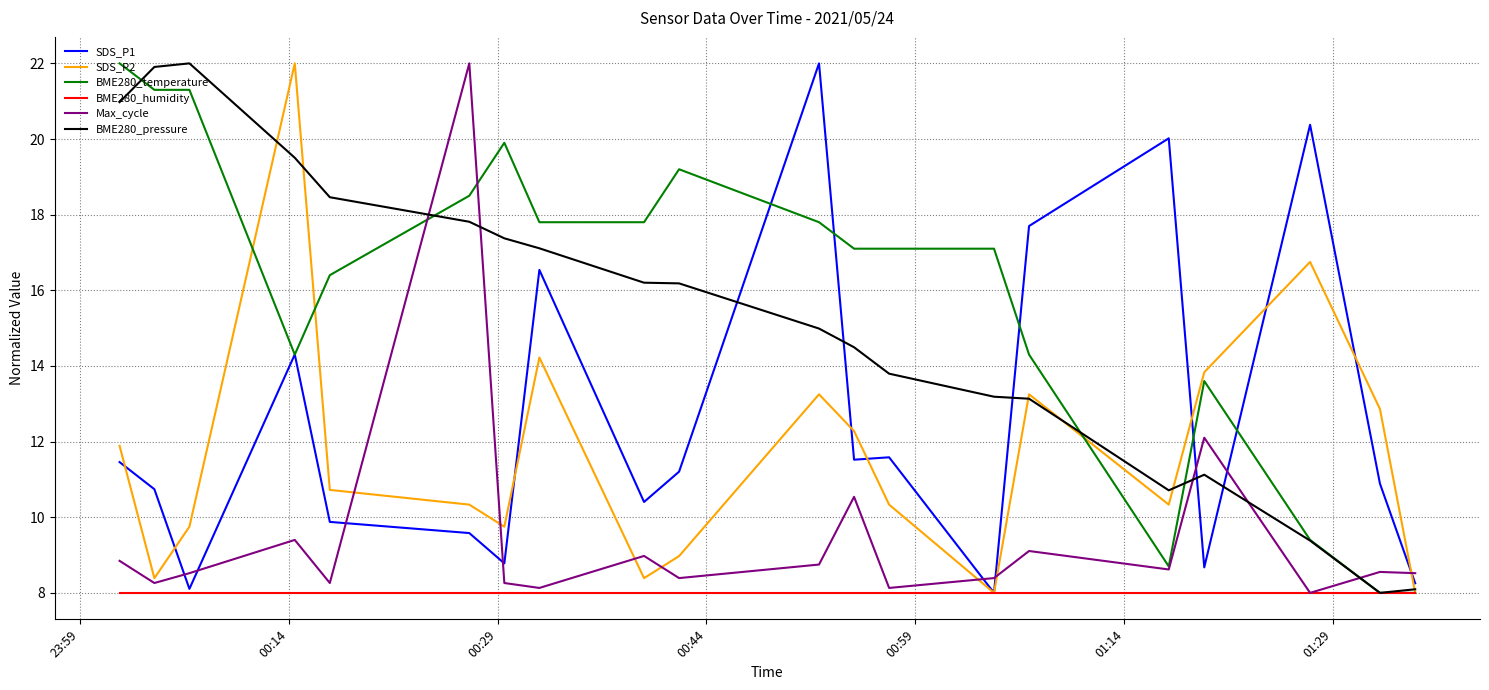

What is the maximum value for SDS_P1?

22.0